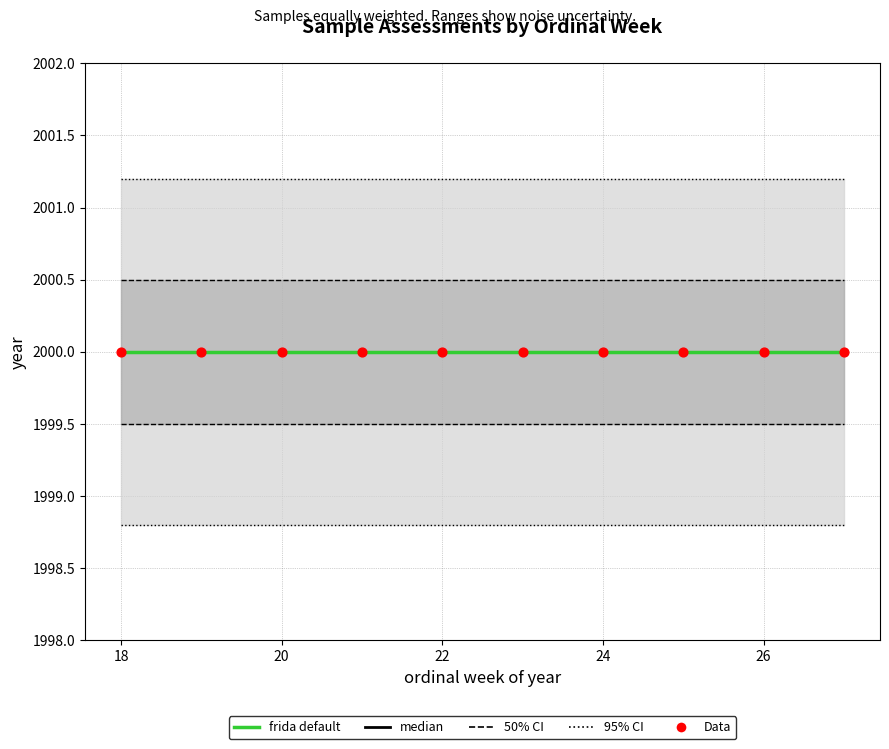

What are all the series names shown in the legend?

50% CI bounds, 95% CI bounds, median, frida default, Data